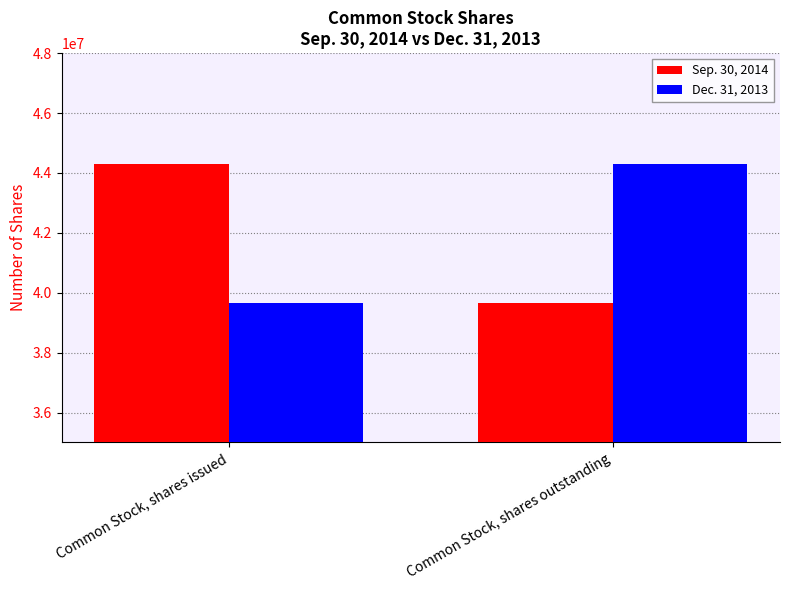

Are the bars horizontal?

No